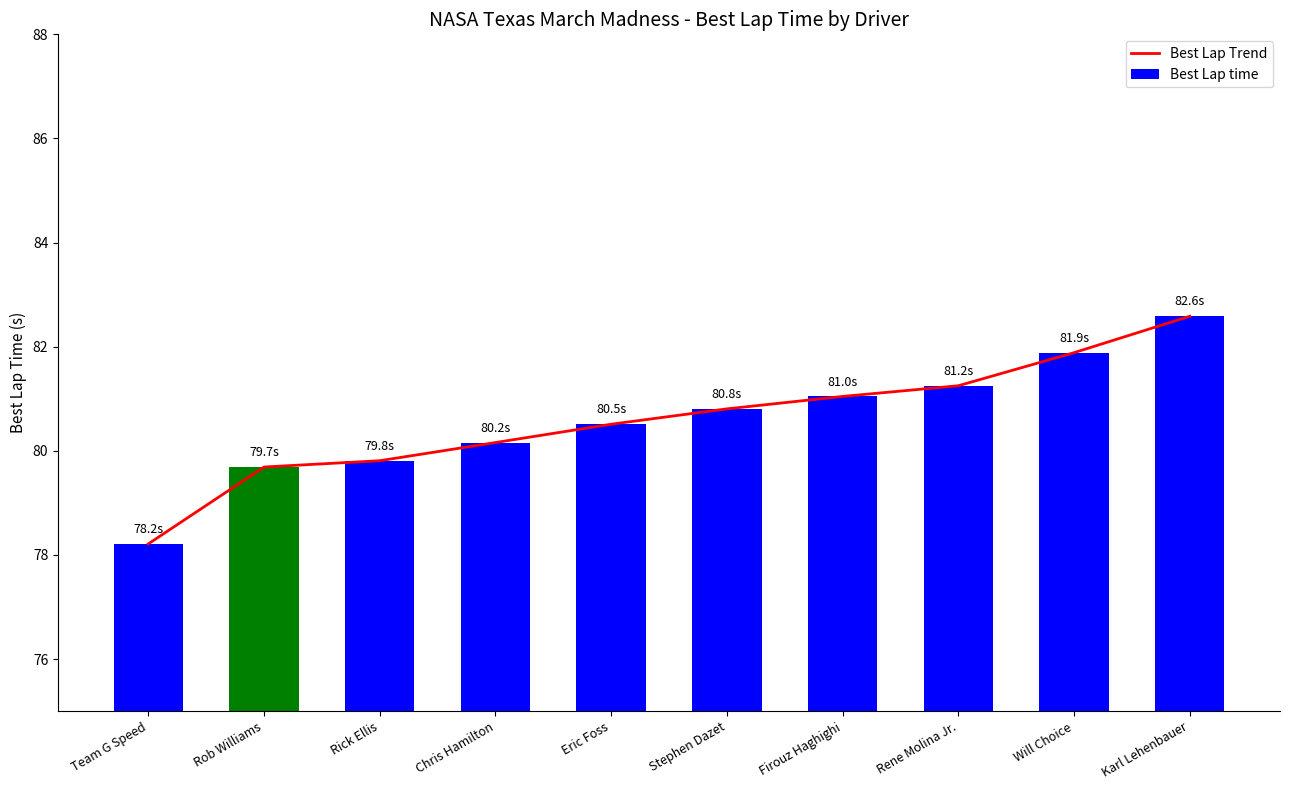

Which series has the largest range (max minus min)?

Best Lap Trend